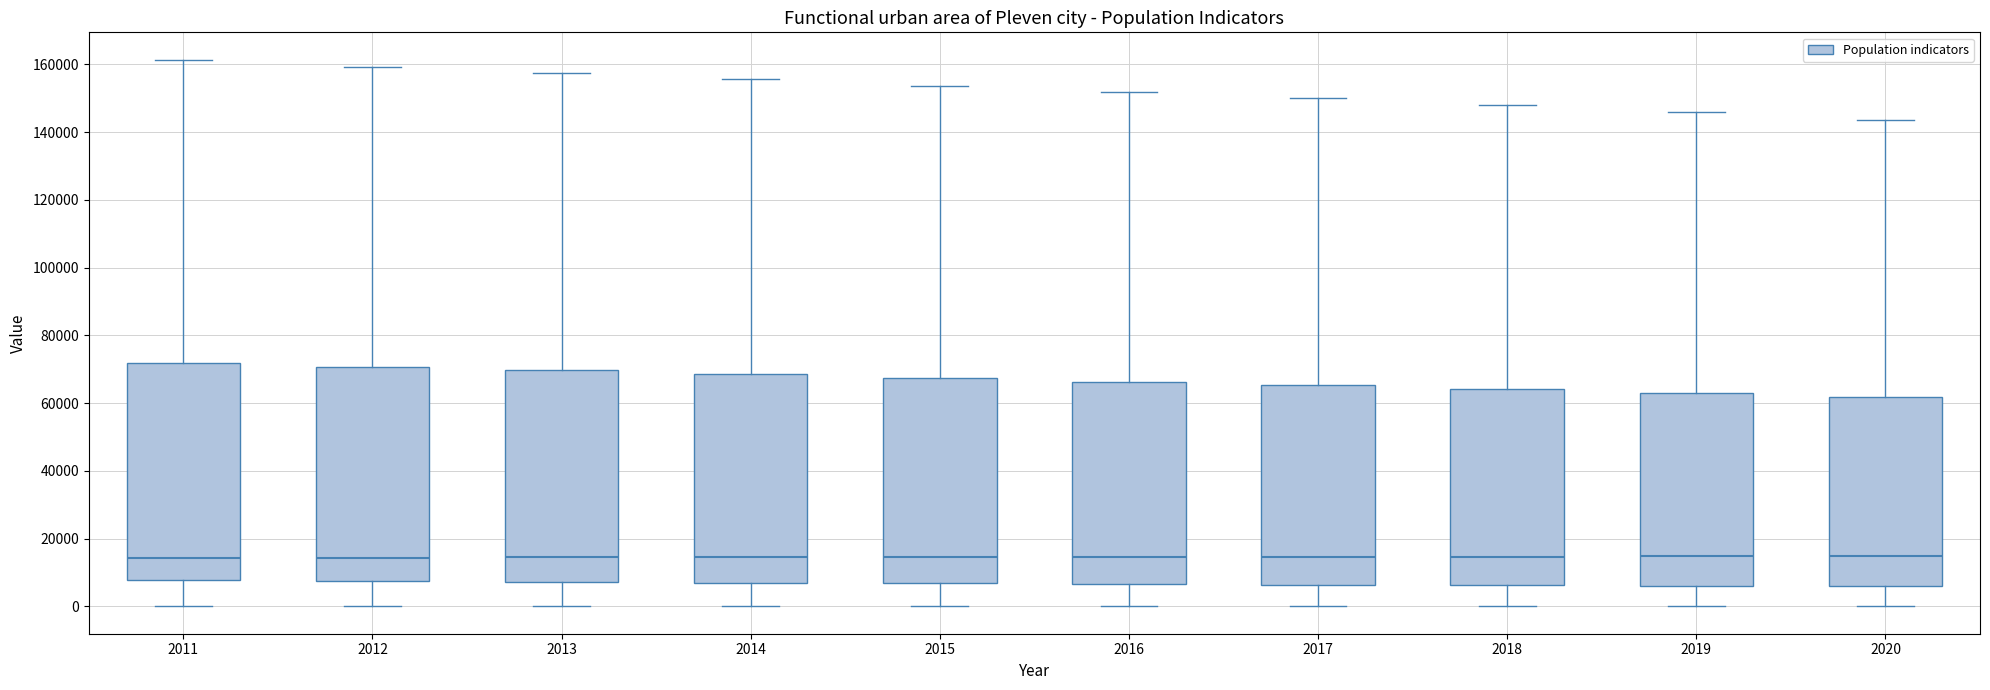

Where does the lower whisker of the box at x = 2011 end on the y-axis? The values are not printed on the chart, so give them approximately, as read against the axis.

0